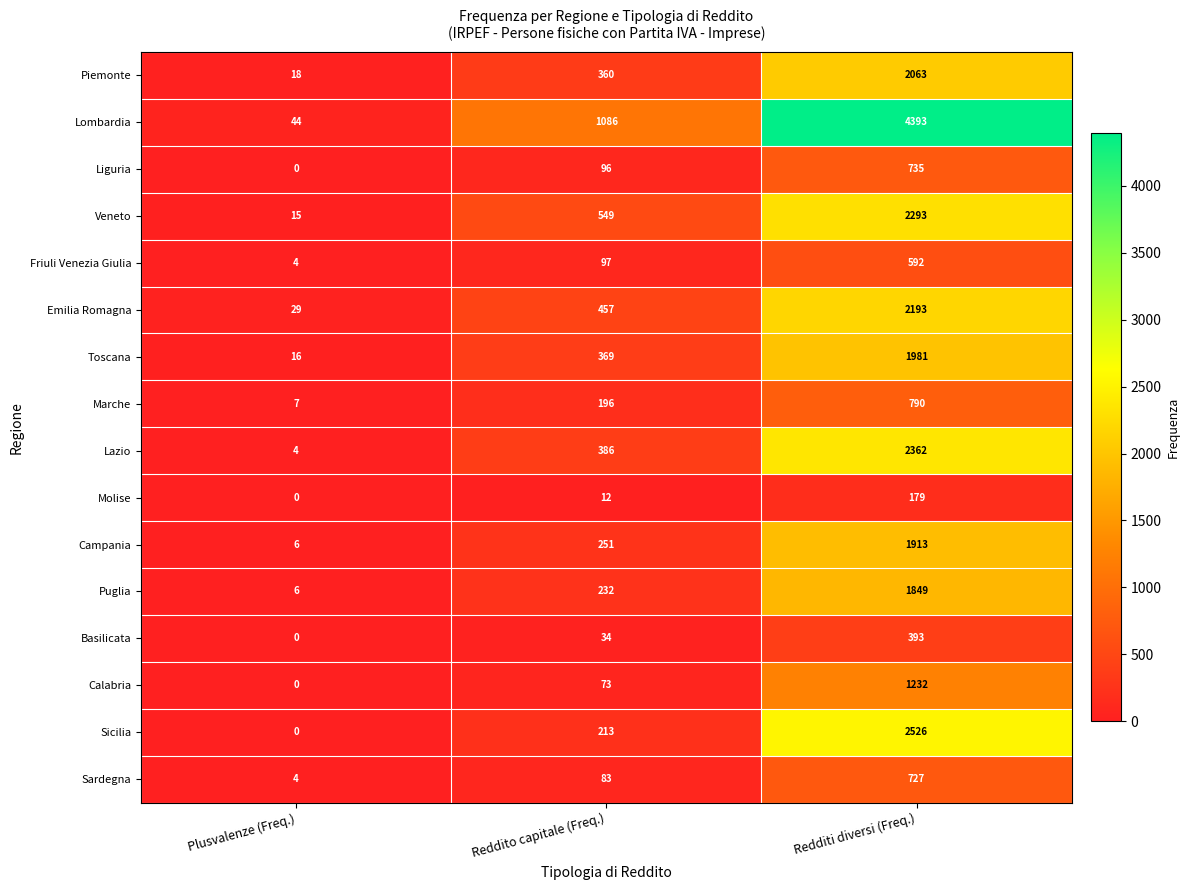

Which category has the highest value in the Calabria series?

Redditi diversi (Freq.)